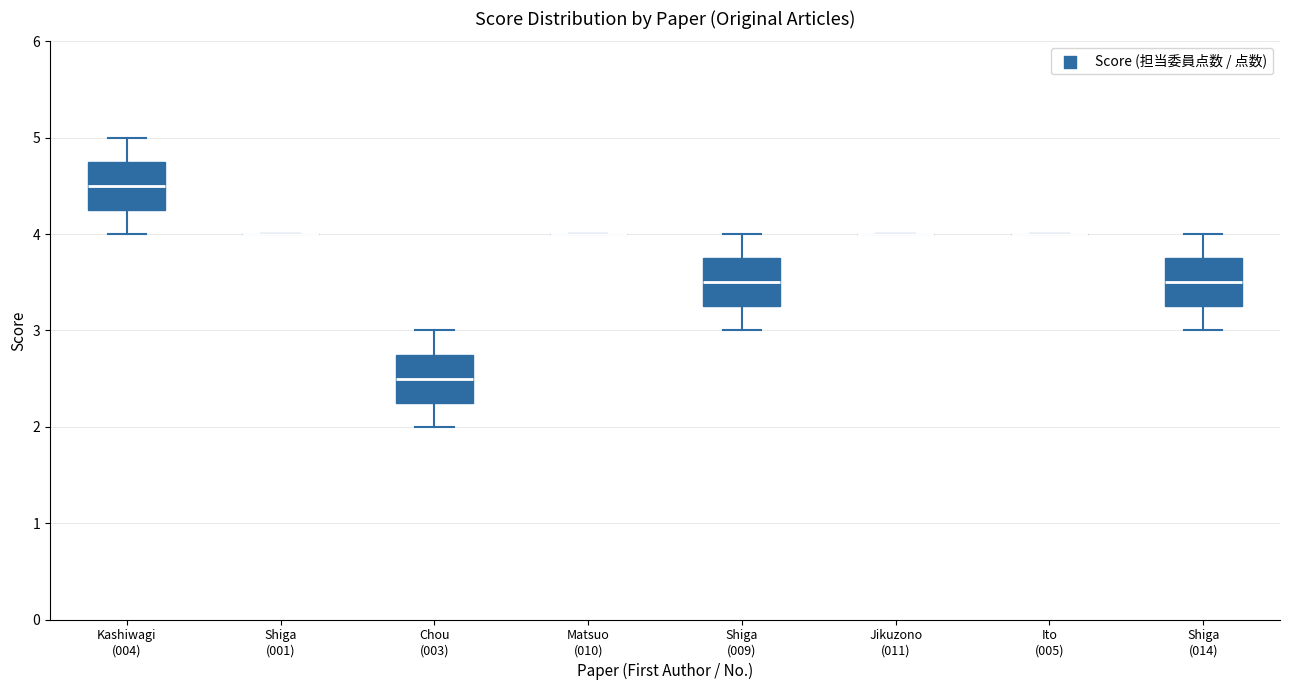

Reading left to right, transcribe this box plot: for each box, give where its median line is, the range the box spans, and where its two whiskers end, as read against the y-axis. The values are not printed on the chart, so give them approximately, as read against the axis.

Kashiwagi (004): median 4.5, box 4.3 to 4.8, whiskers 4.0 to 5.0
Shiga (001): box collapsed to a line at 4.0, whiskers 4.0 to 4.0
Chou (003): median 2.5, box 2.3 to 2.8, whiskers 2.0 to 3.0
Matsuo (010): box collapsed to a line at 4.0, whiskers 4.0 to 4.0
Shiga (009): median 3.5, box 3.3 to 3.8, whiskers 3.0 to 4.0
Jikuzono (011): box collapsed to a line at 4.0, whiskers 4.0 to 4.0
Ito (005): box collapsed to a line at 4.0, whiskers 4.0 to 4.0
Shiga (014): median 3.5, box 3.3 to 3.8, whiskers 3.0 to 4.0